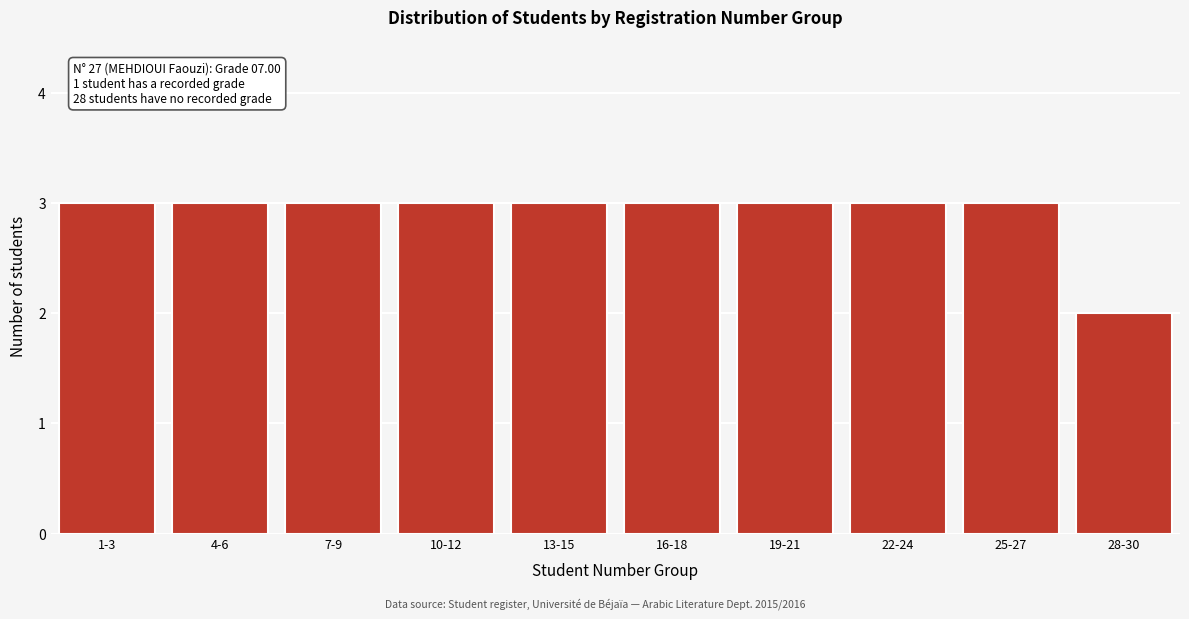

Reading left to right, extract all data points from this chart.

3	3	3	3	3	3	3	3	3	2